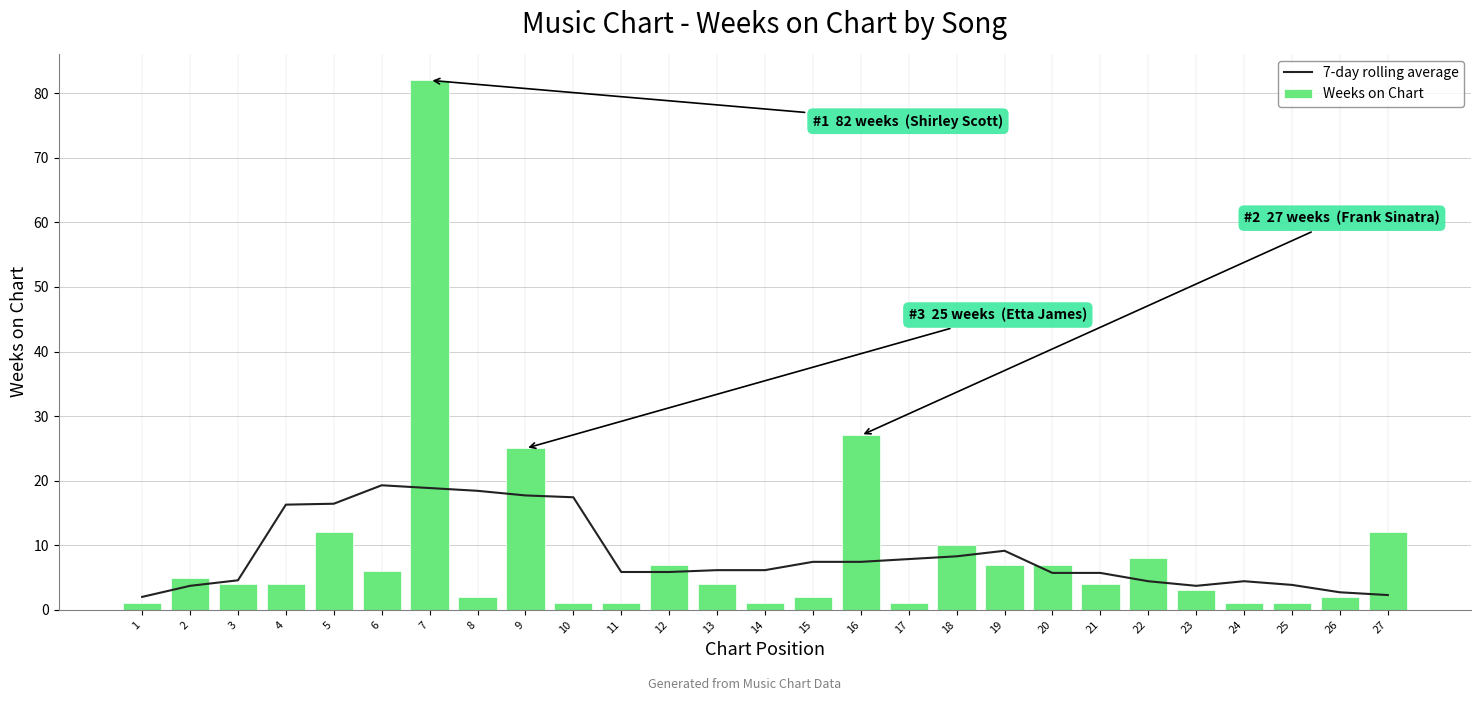

What is the value of the Weeks on Chart bar at the 13th from the left?

4